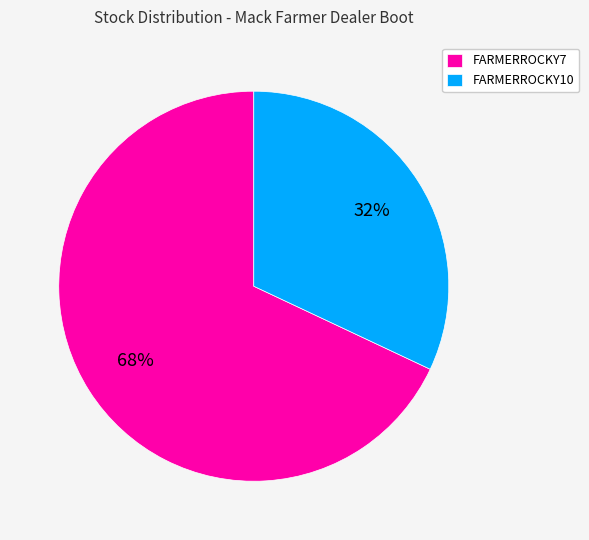

To the nearest percent, what is the difference between the FARMERROCKY7 and FARMERROCKY10 slice percentages?

36%